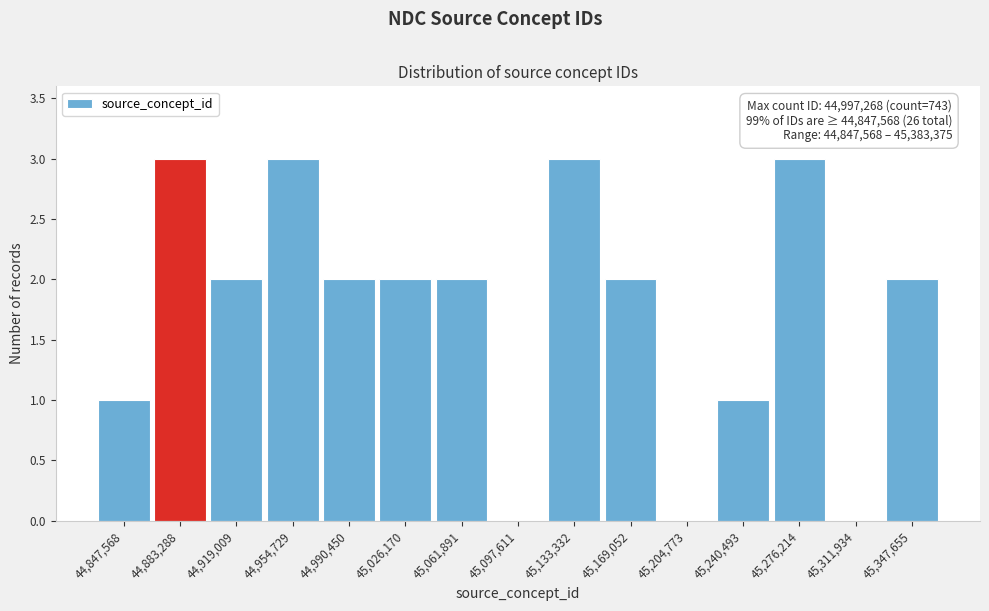

Reading right to left, extract all data points from this chart.

45,347,655=2	45,311,934=0	45,276,214=3	45,240,493=1	45,204,773=0	45,169,052=2	45,133,332=3	45,097,611=0	45,061,891=2	45,026,170=2	44,990,450=2	44,954,729=3	44,919,009=2	44,883,288=3	44,847,568=1